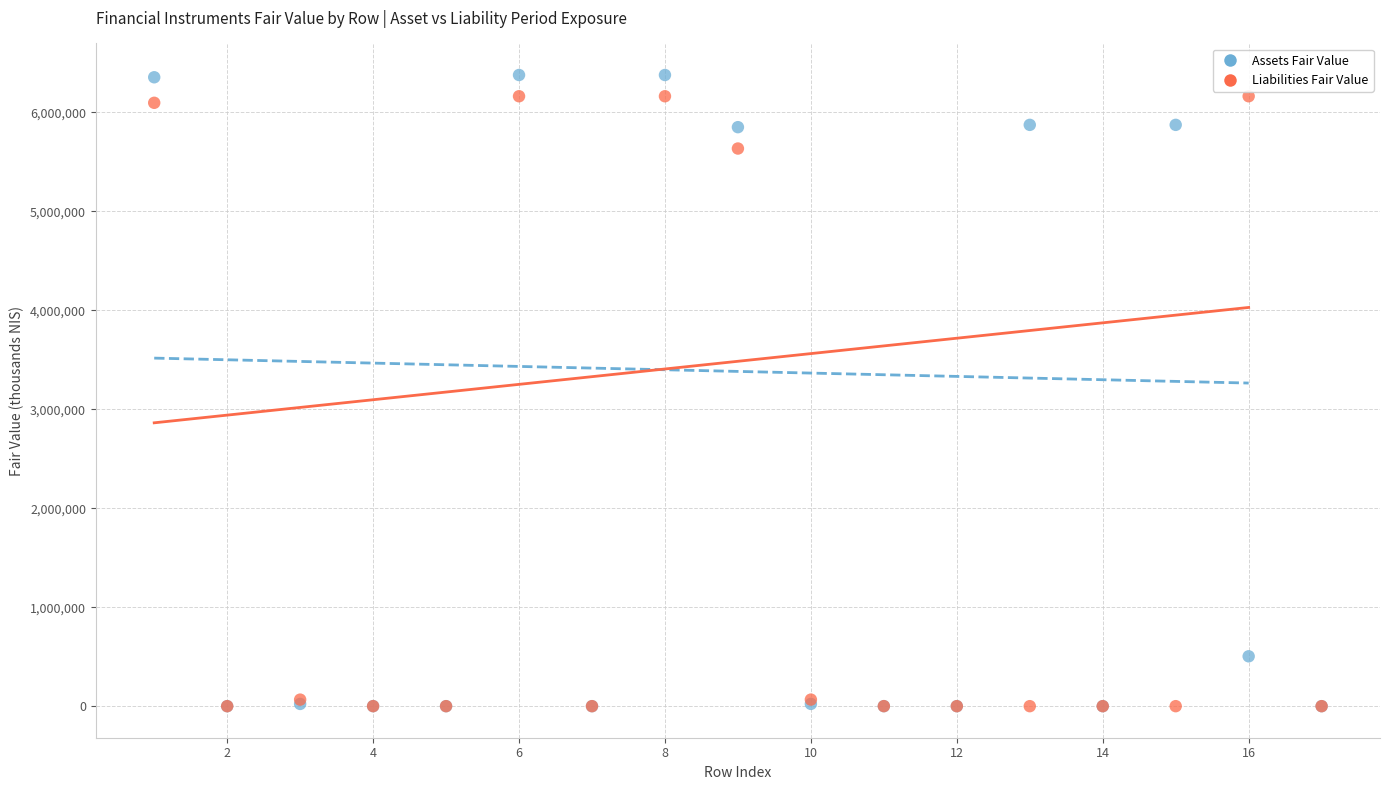

In the Assets Fair Value series, what Y value is closest to 3188050?

5849200